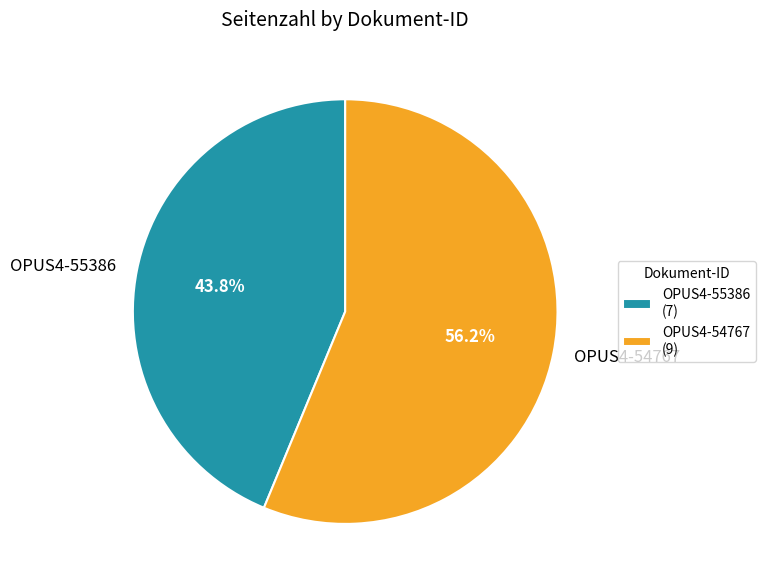

What is the largest slice in the pie chart?

OPUS4-54767